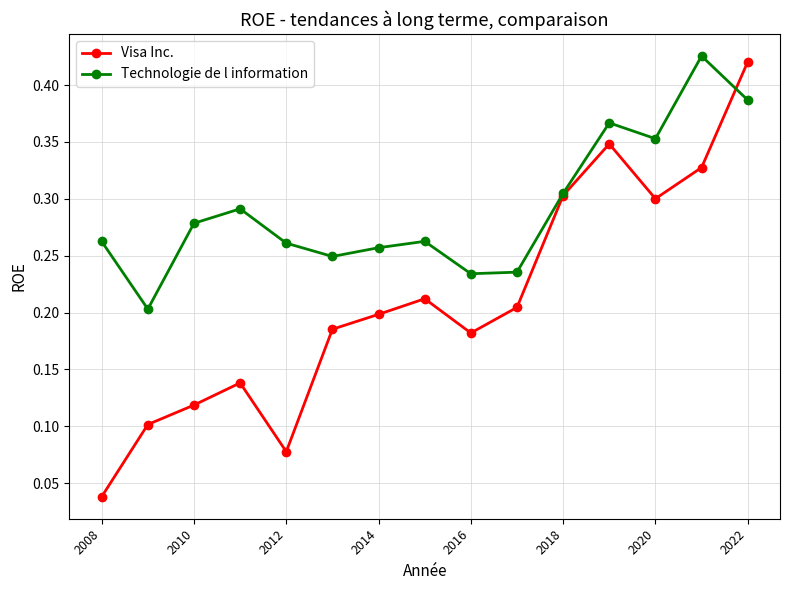

Which series has the largest range (max minus min)?

Visa Inc.